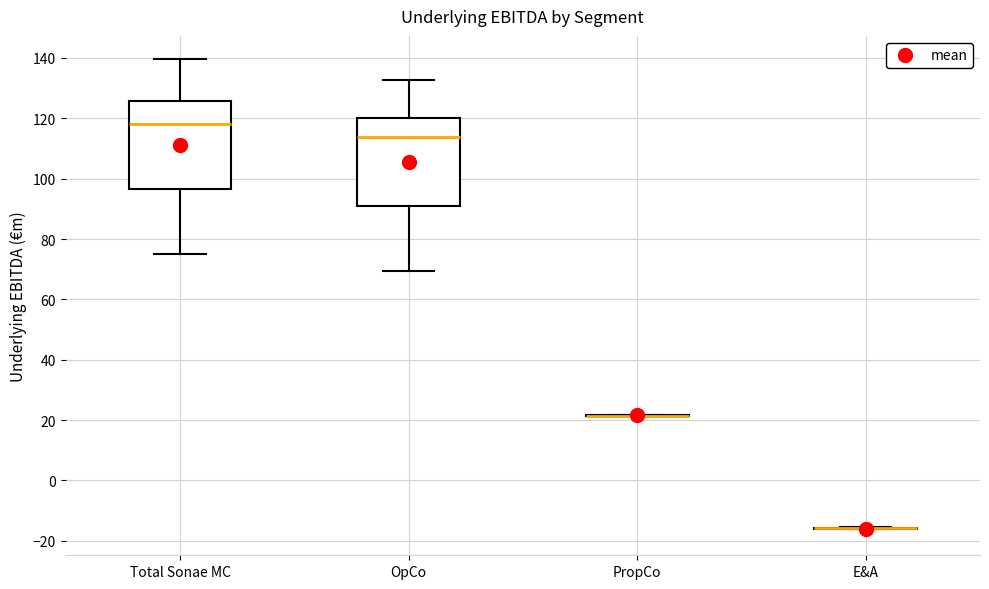

Reading left to right, transcribe this box plot: for each box, give where its median line is, the range the box spans, and where its two whiskers end, as read against the y-axis. The values are not printed on the chart, so give them approximately, as read against the axis.

Total Sonae MC: median 118, box 96 to 126, whiskers 76 to 140
OpCo: median 114, box 90 to 120, whiskers 70 to 132
PropCo: box collapsed to a line at 22, whiskers 22 to 22
E&A: box collapsed to a line at -16, whiskers -16 to -16